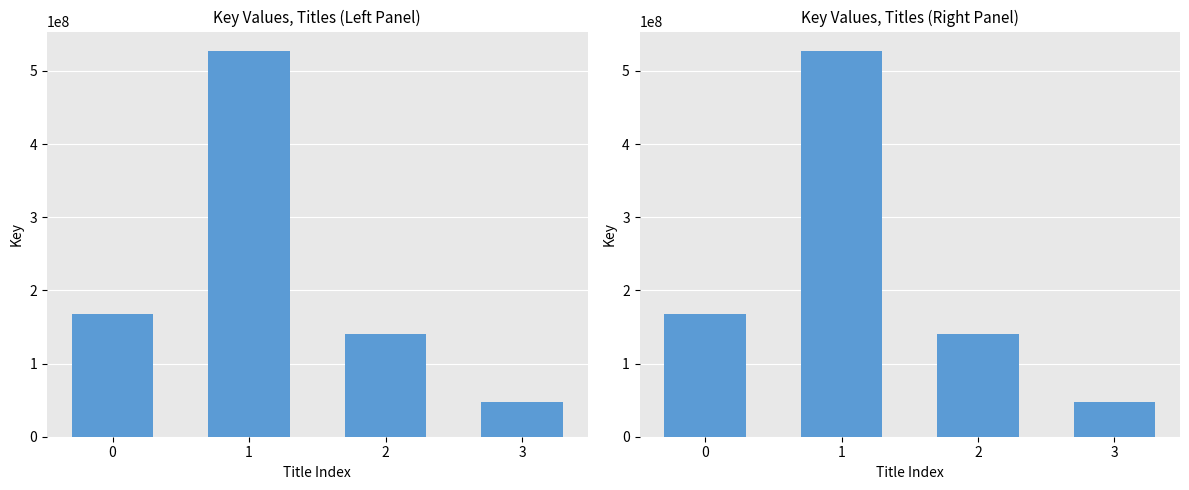

Reading right to left, what are all the values shown in this chart?

47997127	140103764	527456471	167411026